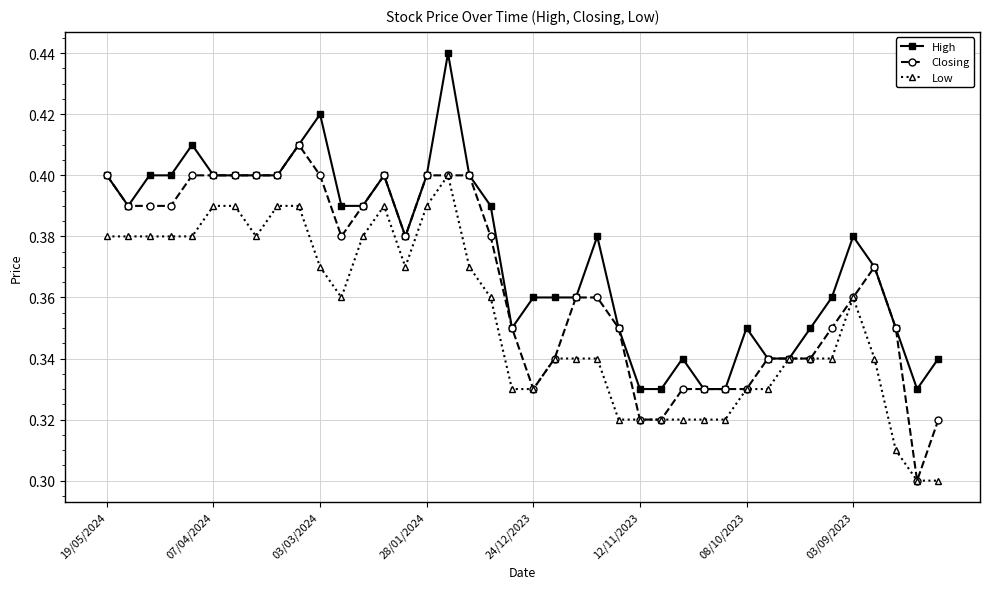

What are all the series names shown in the legend?

High, Closing, Low